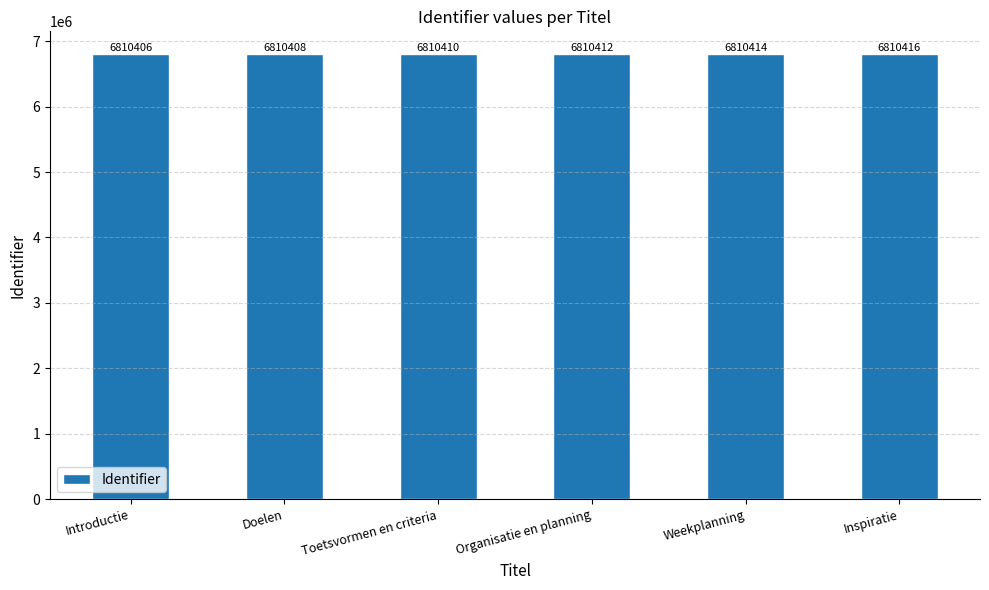

Reading right to left, what are all the values shown in this chart?

Inspiratie=6810416	Weekplanning=6810414	Organisatie en planning=6810412	Toetsvormen en criteria=6810410	Doelen=6810408	Introductie=6810406